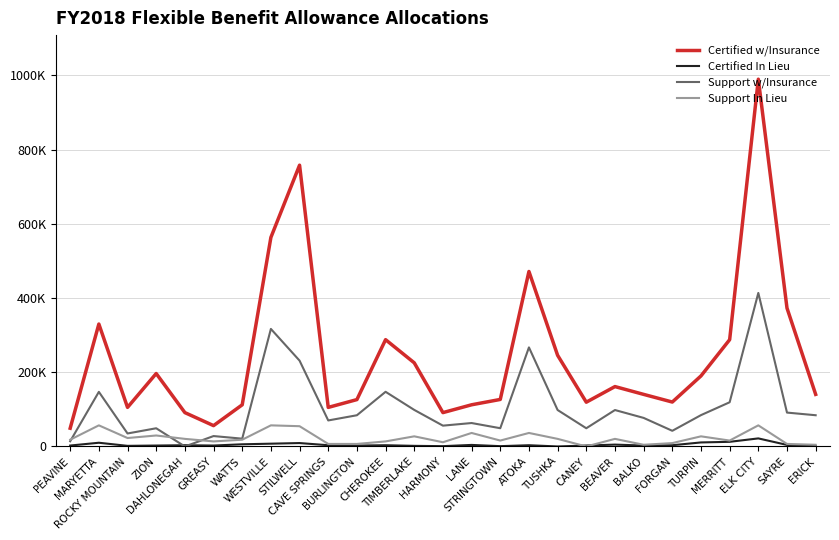

Rank the categories by Support In Lieu value from lowest to highest.

CANEY, BALKO, ERICK, CAVE SPRINGS, BURLINGTON, SAYRE, FORGAN, HARMONY, GREASY, CHEROKEE, STRINGTOWN, MERRITT, PEAVINE, WATTS, DAHLONEGAH, TUSHKA, BEAVER, ROCKY MOUNTAIN, TIMBERLAKE, TURPIN, ZION, LANE, ATOKA, STILWELL, MARYETTA, WESTVILLE, ELK CITY